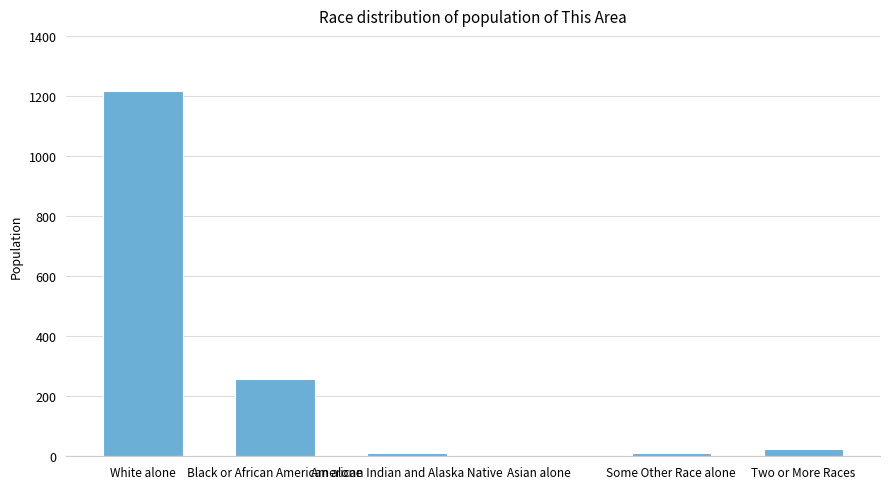

At which category does the chart reach its peak across all series?

White alone